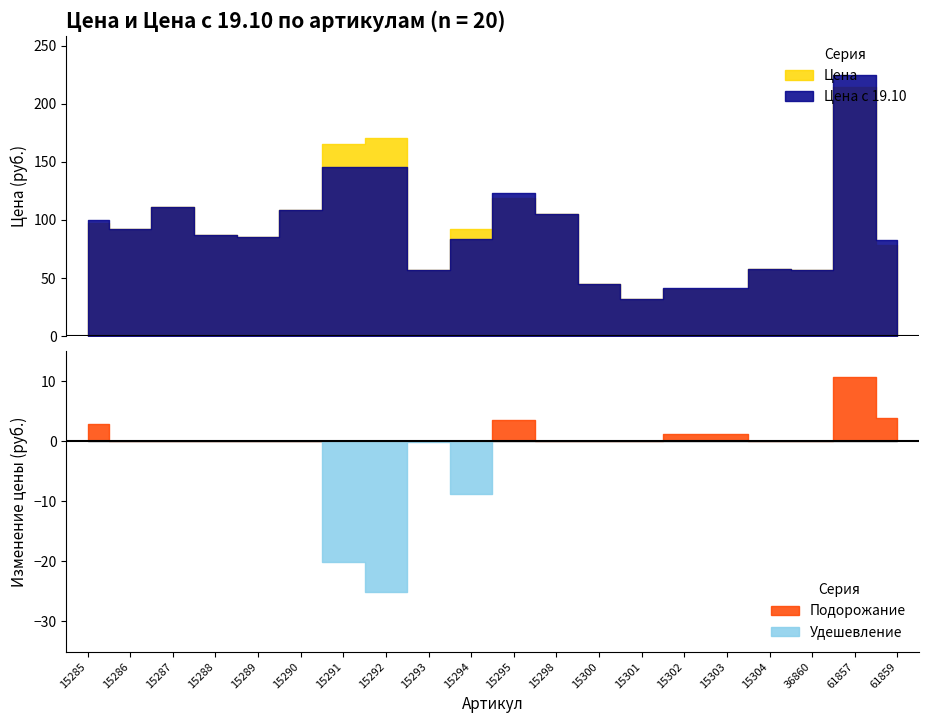

Which series ends up on top after the final intersection of Цена с 19.10 and Цена?

Цена с 19.10